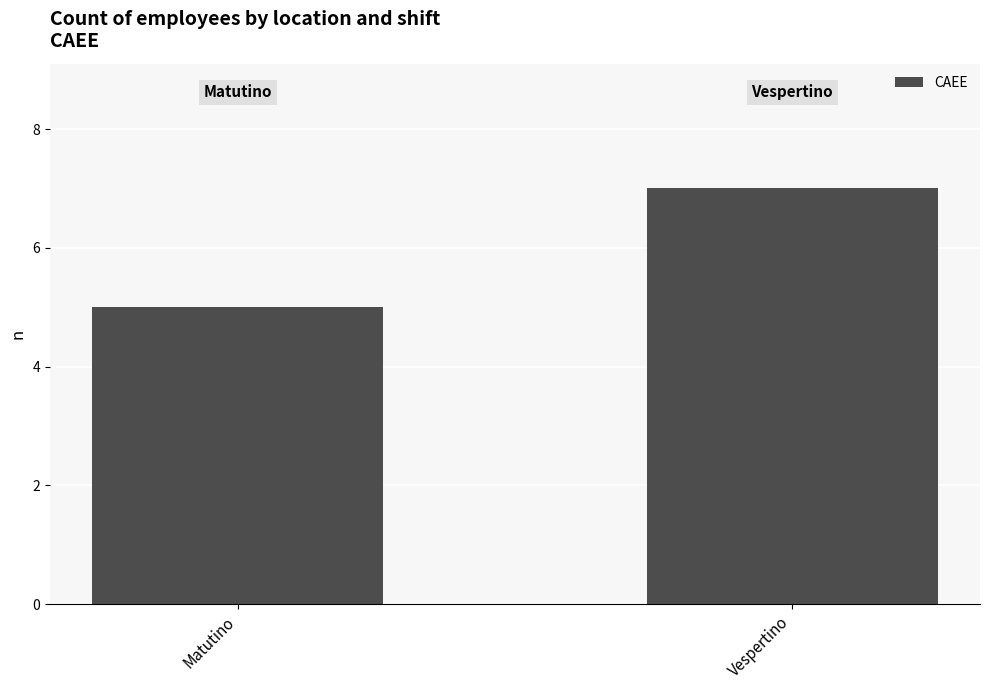

What is the label of the 2nd bar from the left?

Vespertino